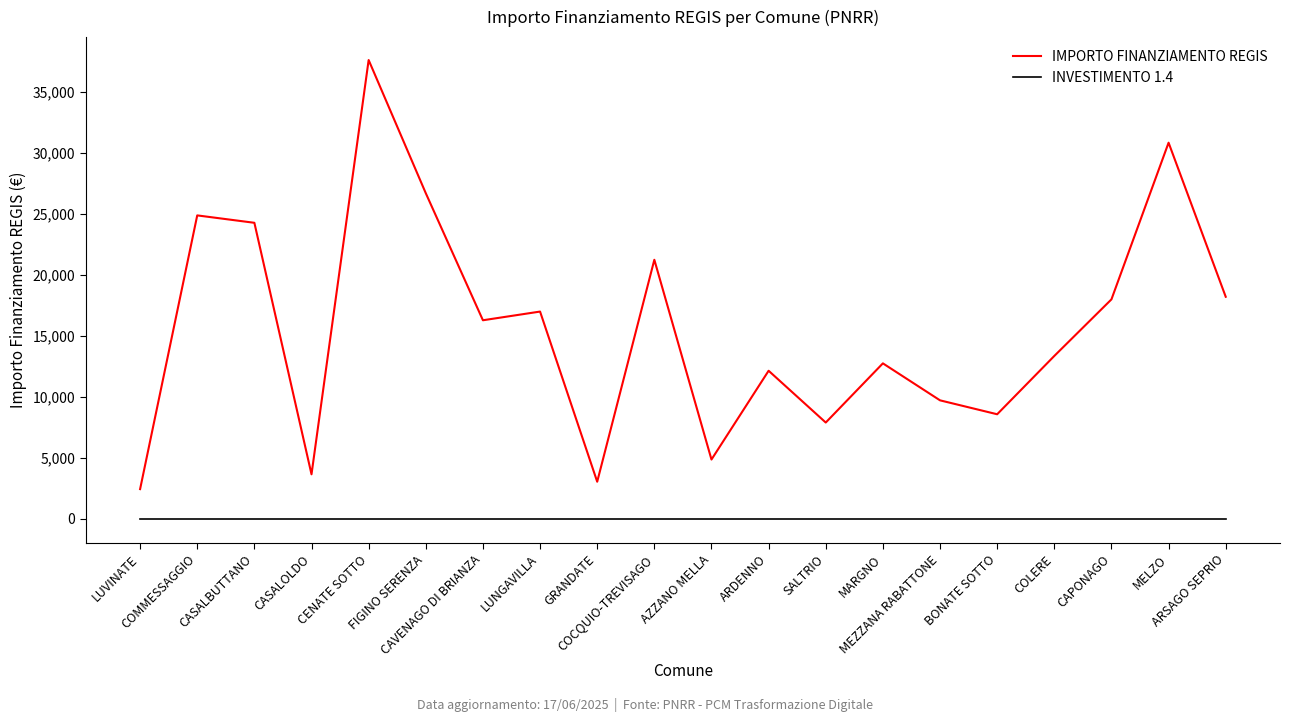

Which series has the widest spread of values?

IMPORTO FINANZIAMENTO REGIS